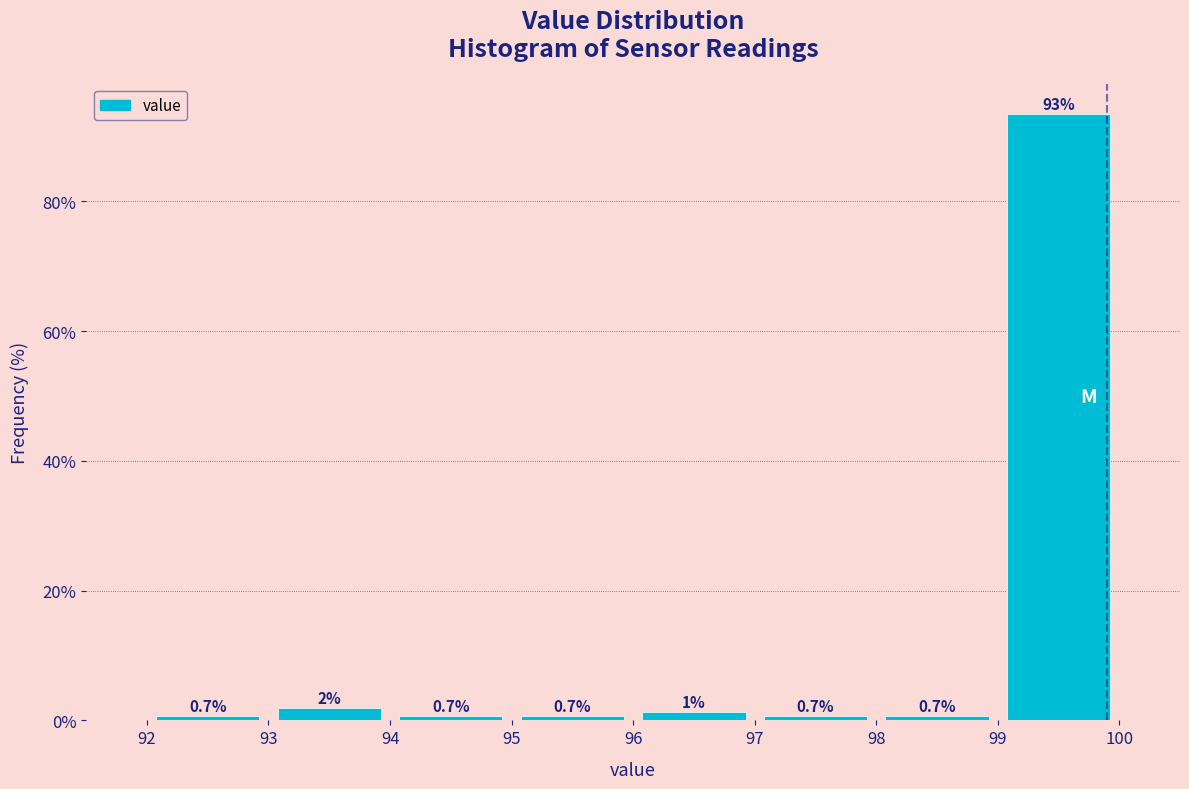

Over which range of the x-axis is the bar tallest?

99 to 100